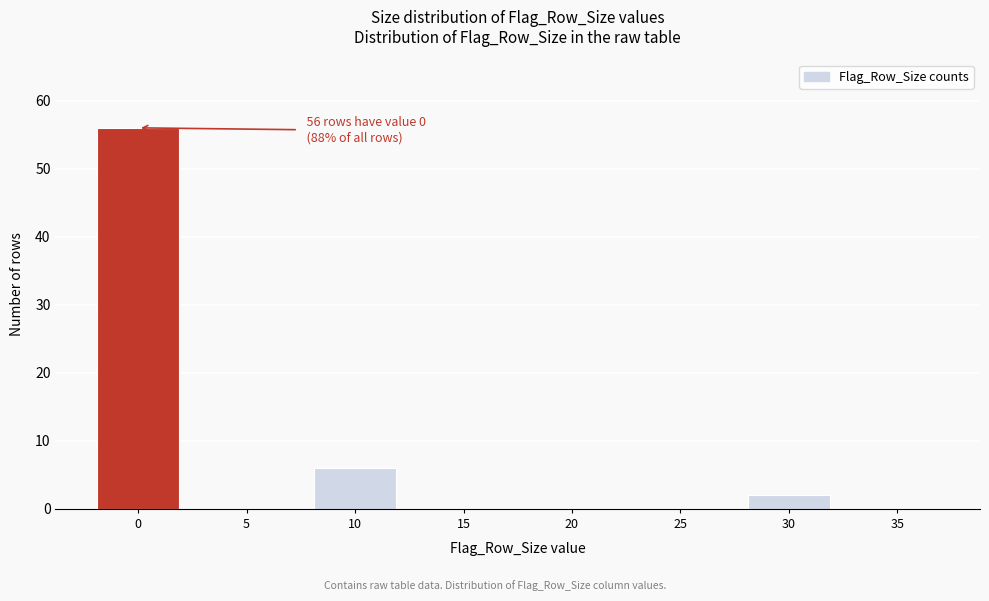

Reading left to right, extract all data points from this chart.

0=56	5=0	10=6	15=0	20=0	25=0	30=2	35=0